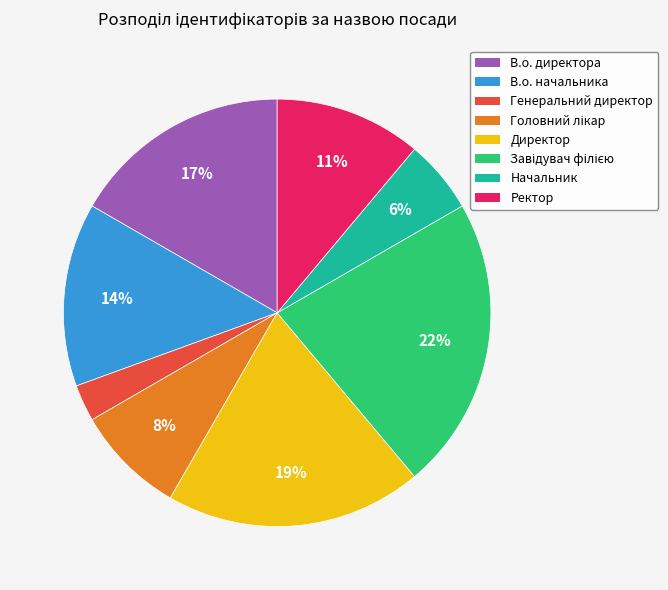

Which has a higher value, Директор or В.о. директора?

Директор